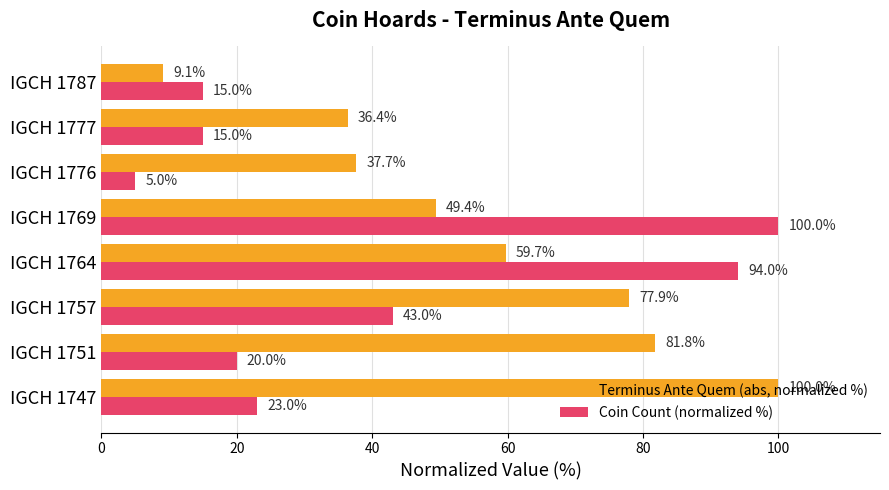

What is the lowest value of the Coin Count (normalized %) series?

5.0